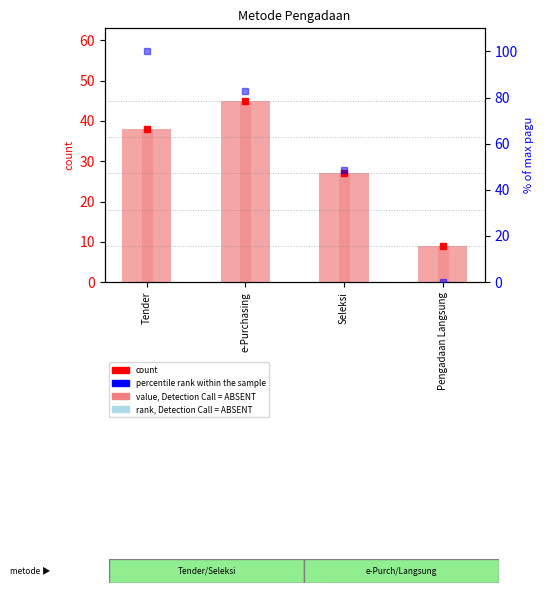

What is the lowest value of the count marker series?

9.0